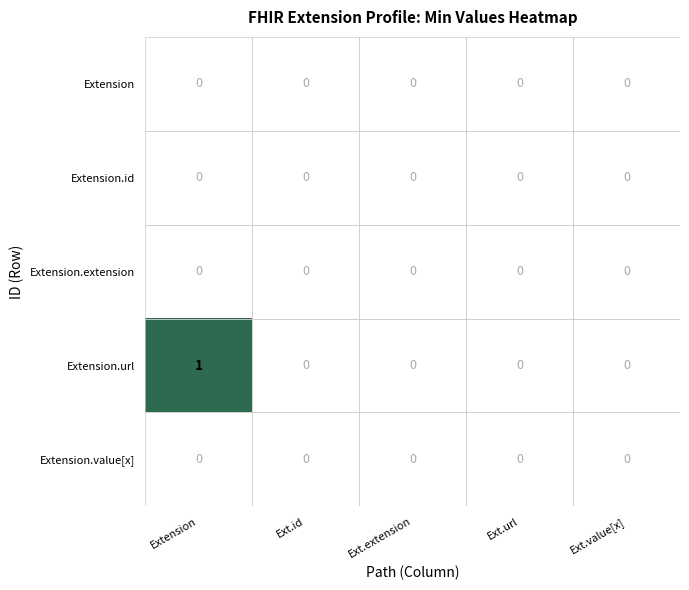

At which category is the sum across all series the highest?

Extension